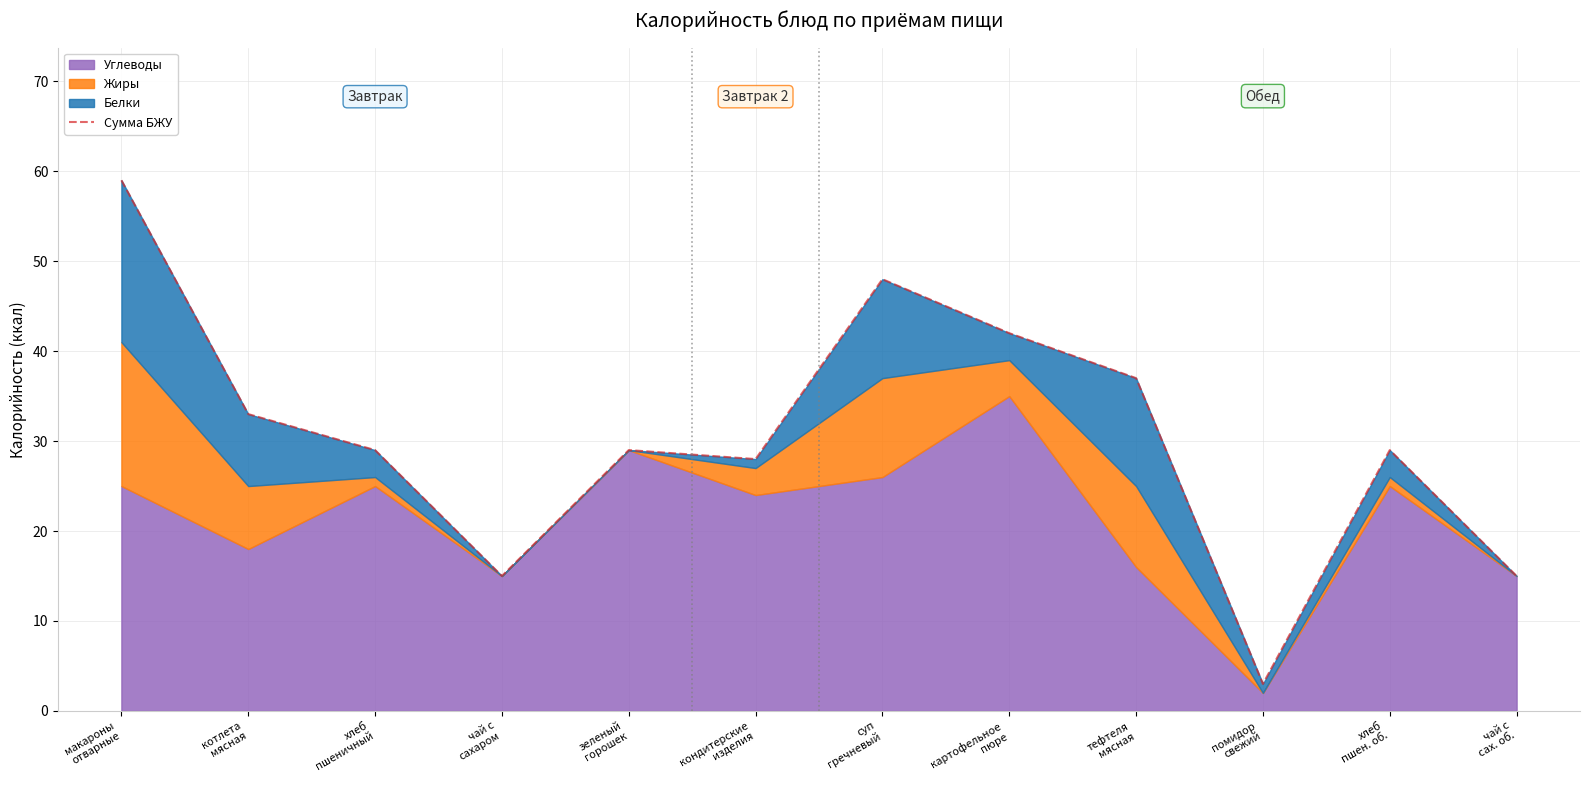

Between помидор
свежий and тефтеля
мясная, which is larger?

тефтеля
мясная